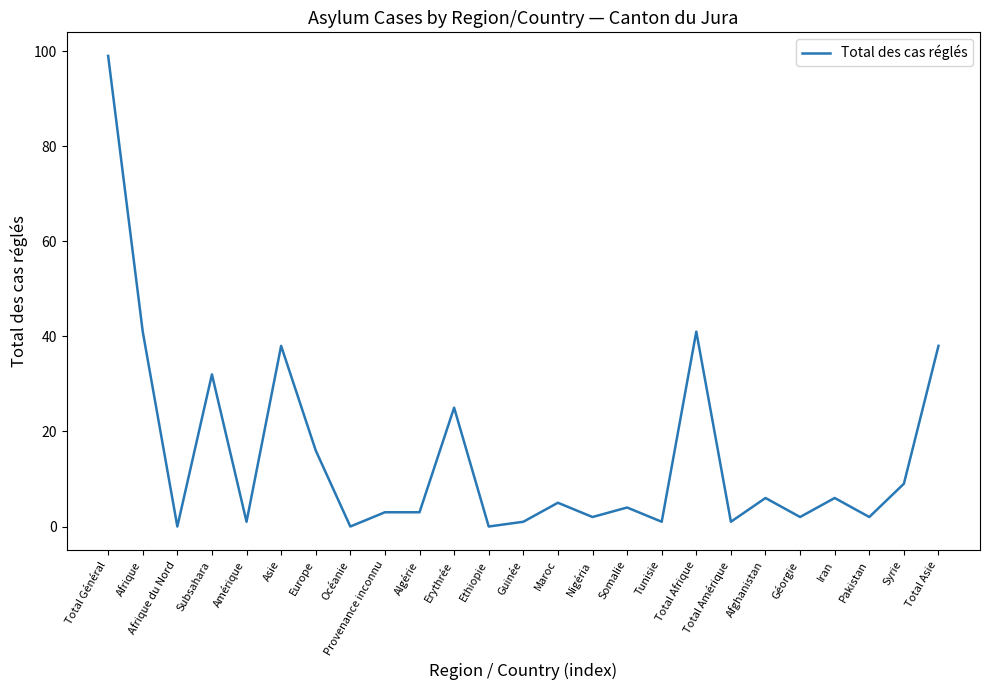

What is the difference between the second highest and minimum values?

41